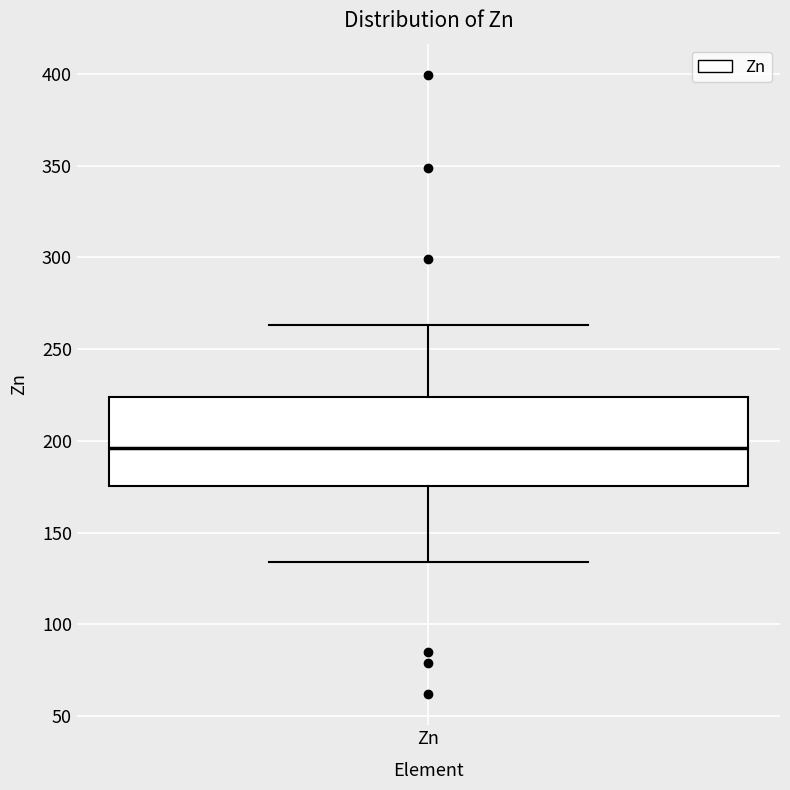

Where is the upper edge of the box for Zn on the y-axis? The values are not printed on the chart, so give them approximately, as read against the axis.

225